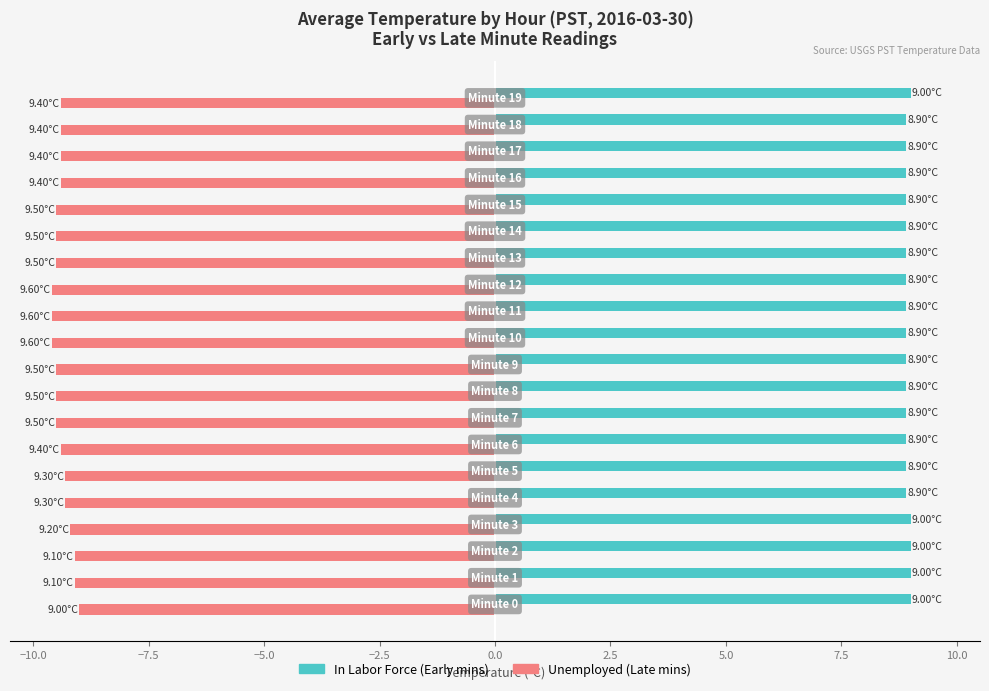

Count the number of data series in this chart.

2